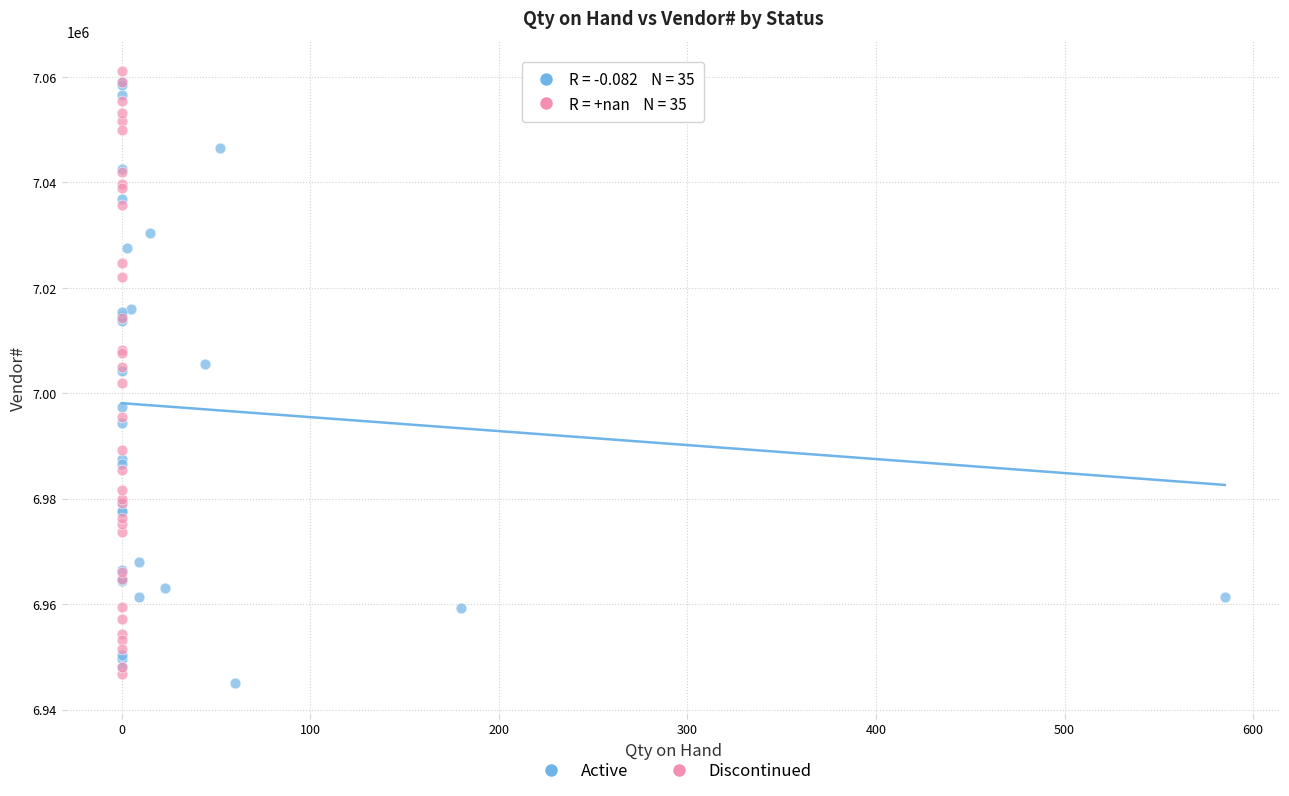

What are all the series names shown in the legend?

Active, Discontinued